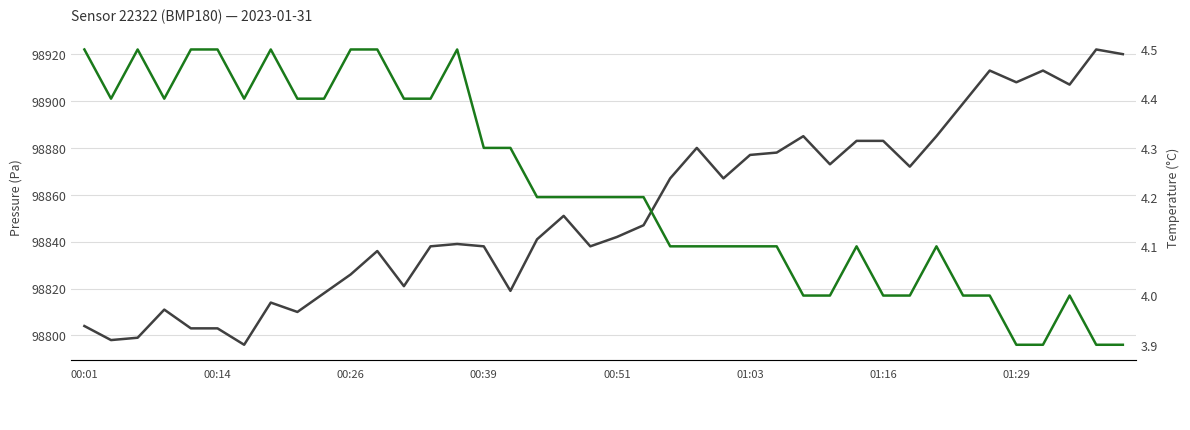

True or false: temperature and pressure intersect in this chart.

False